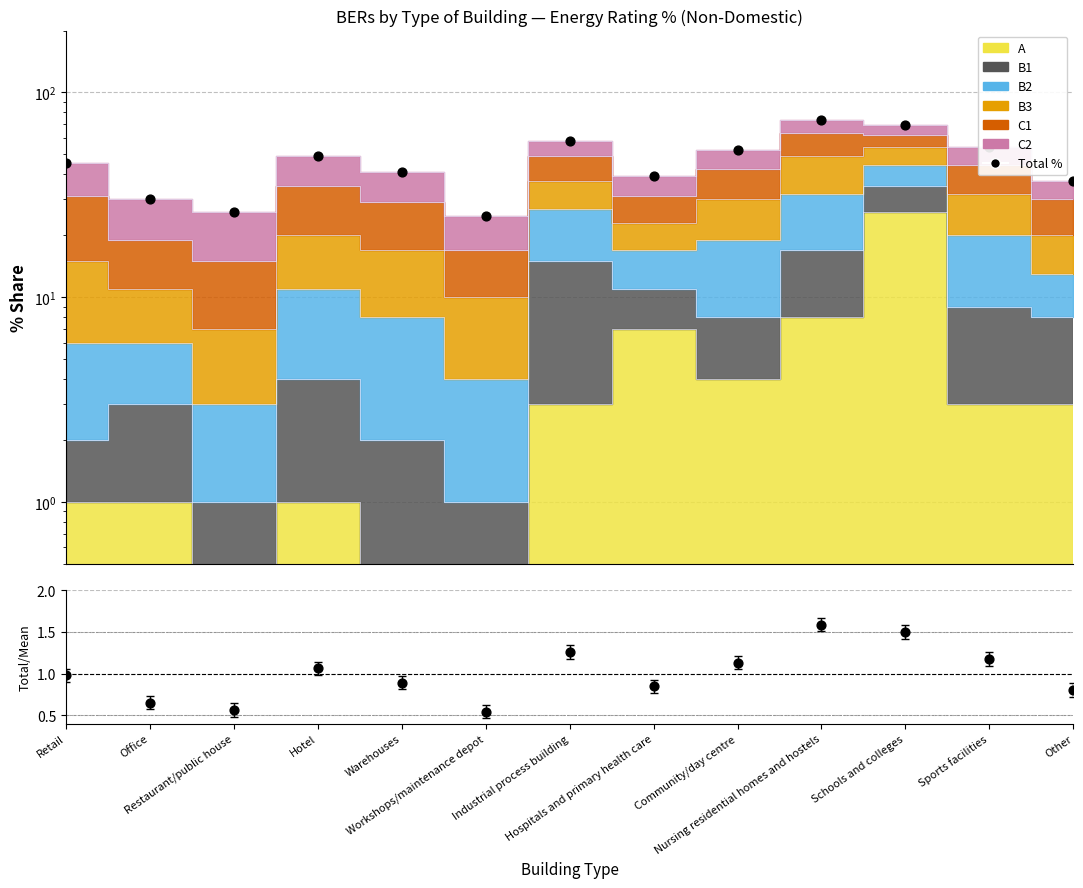

Which series reaches the maximum Y coordinate?

Total %